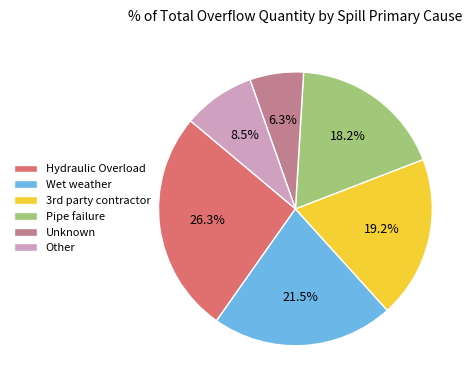

Which slice is the largest?

Hydraulic Overload